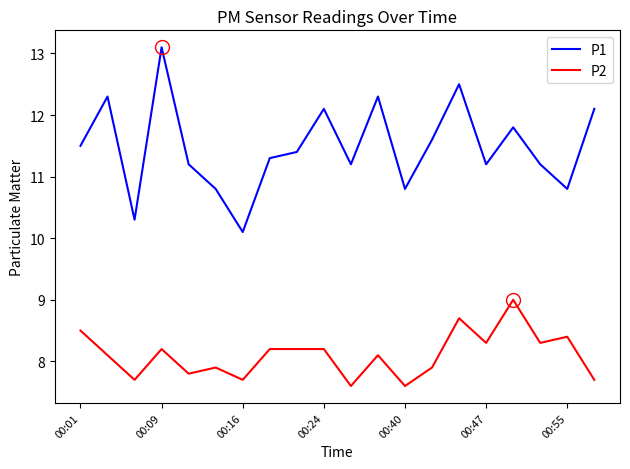

What is the difference between the maximum and minimum values in the P1 series?

3.0